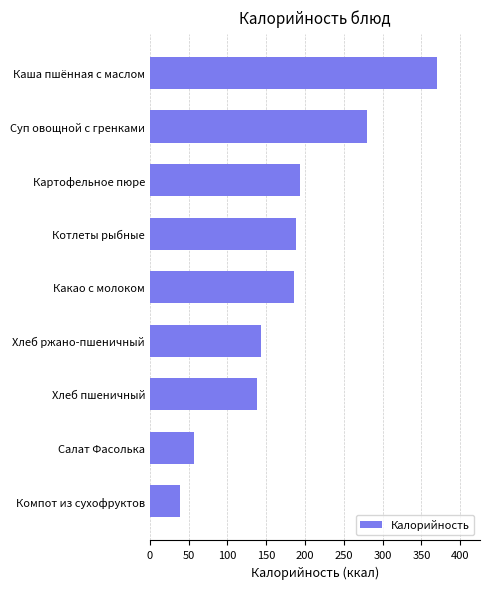

How many bars are there in total?

9